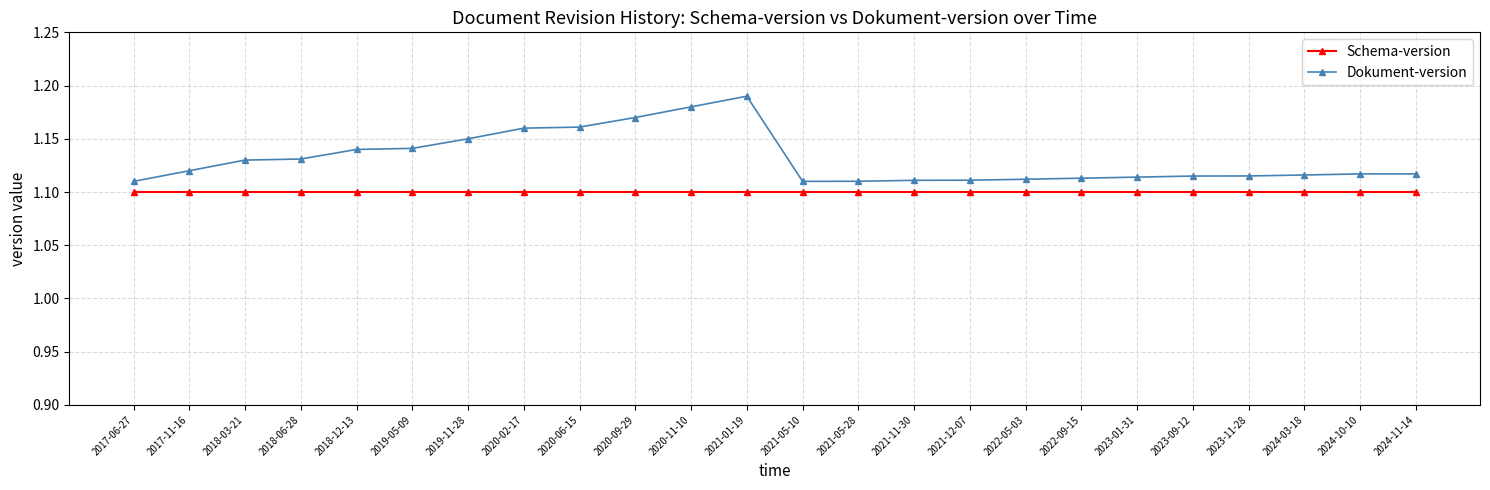

What is the total value across all series at 2023-09-12?

2.2